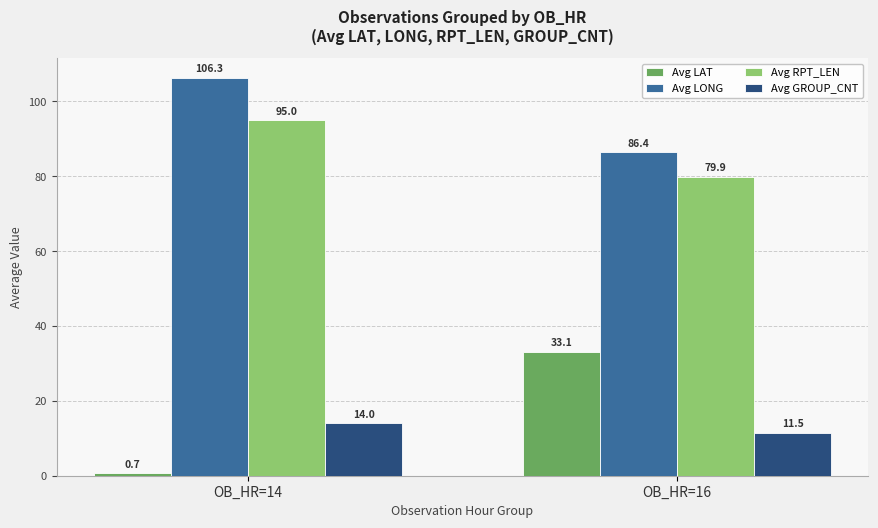

The value of Avg LONG at OB_HR=16 is 34.7. True or false?

False